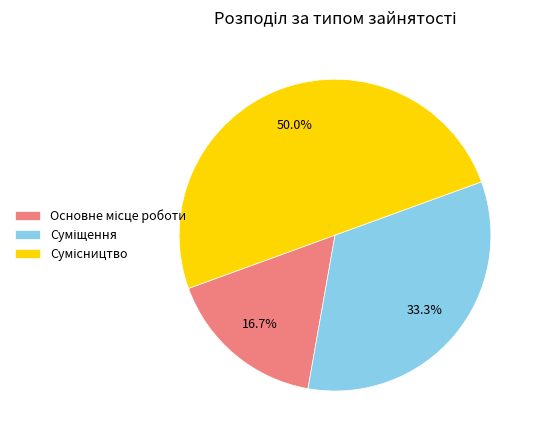

Rank the categories by value from lowest to highest.

Основне місце роботи, Суміщення, Сумісництво